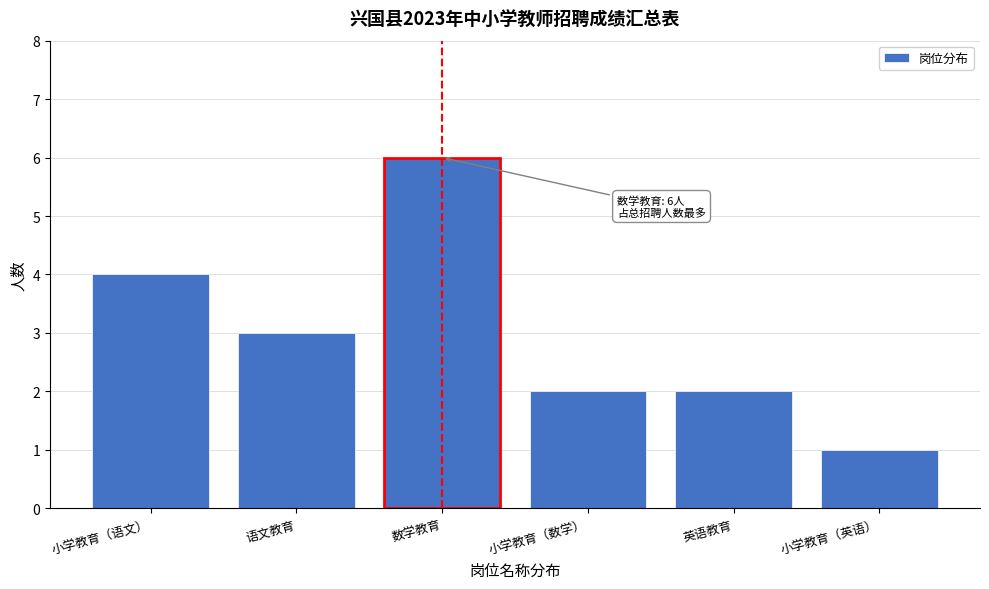

Reading left to right, extract all data points from this chart.

小学教育（语文）=4	语文教育=3	数学教育=6	小学教育（数学）=2	英语教育=2	小学教育（英语）=1